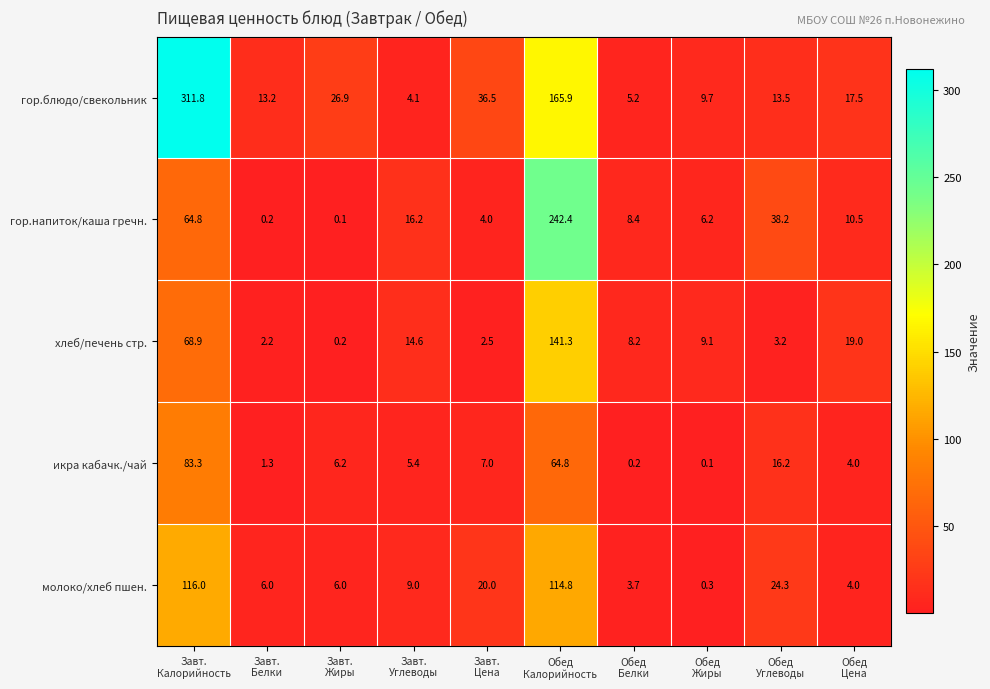

What is the difference between the highest and lowest values at Обед
Углеводы?

35.0